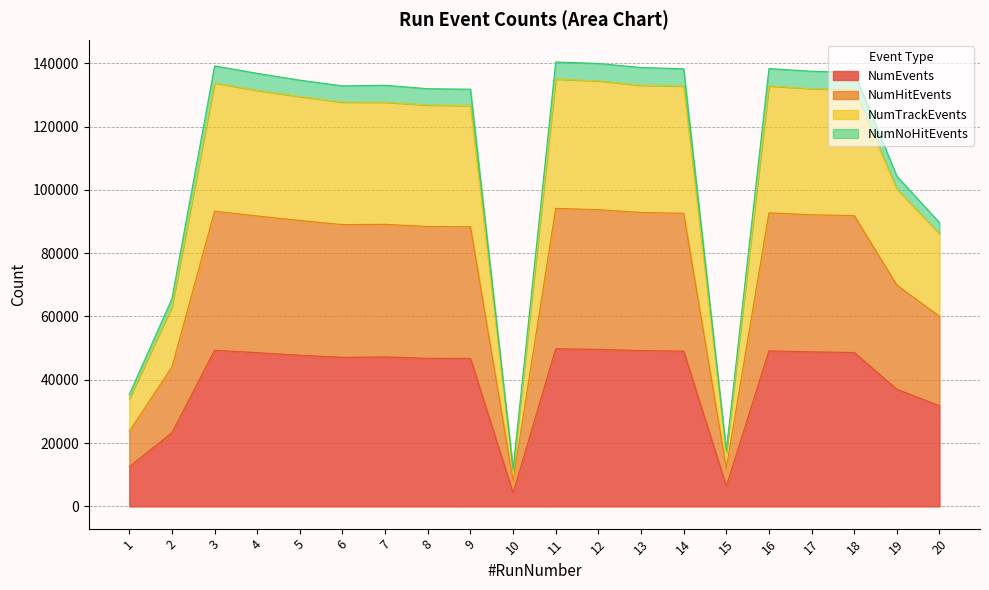

True or false: NumTrackEvents and NumNoHitEvents cross at least once.

False